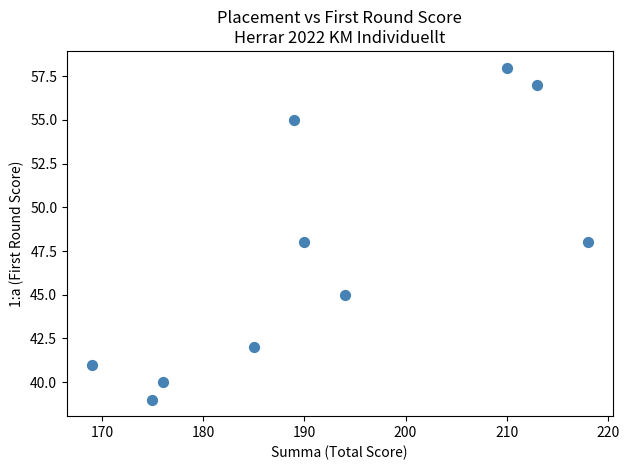

What is the average X value?

192